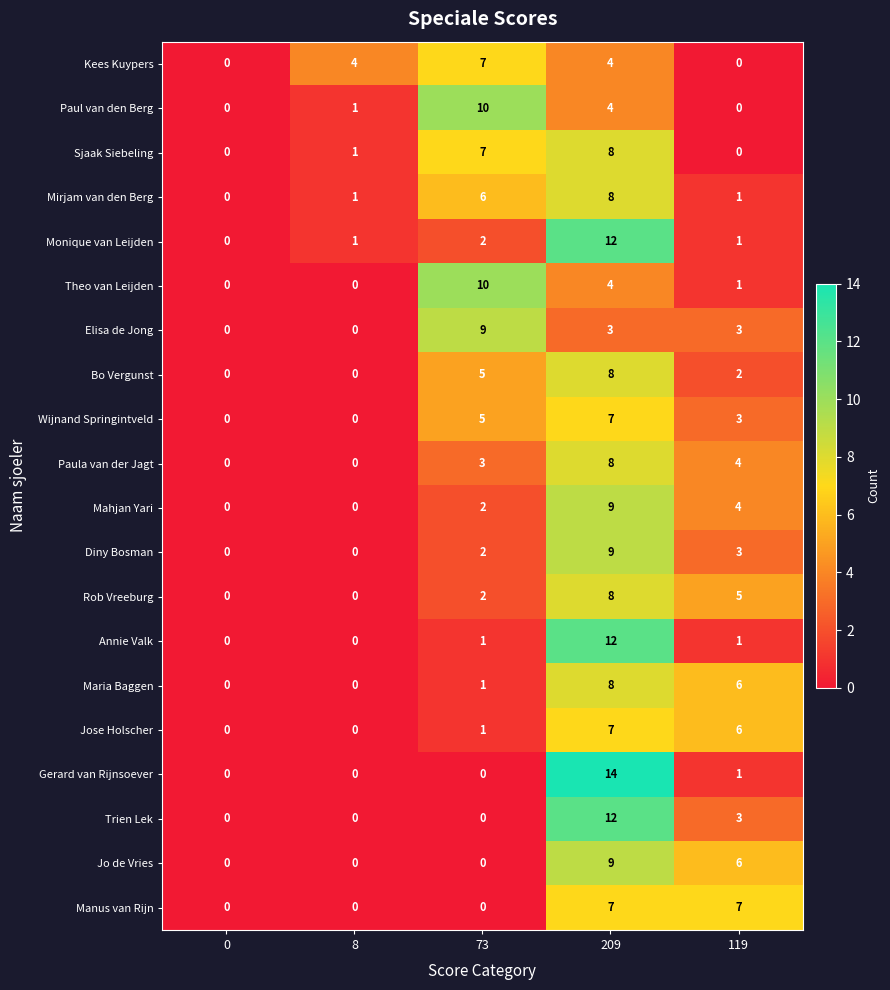

Which series has the largest range (max minus min)?

Gerard van Rijnsoever